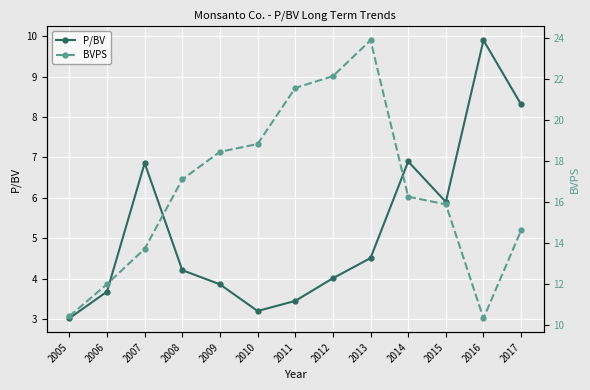

True or false: P/BV and BVPS cross at least once.

False